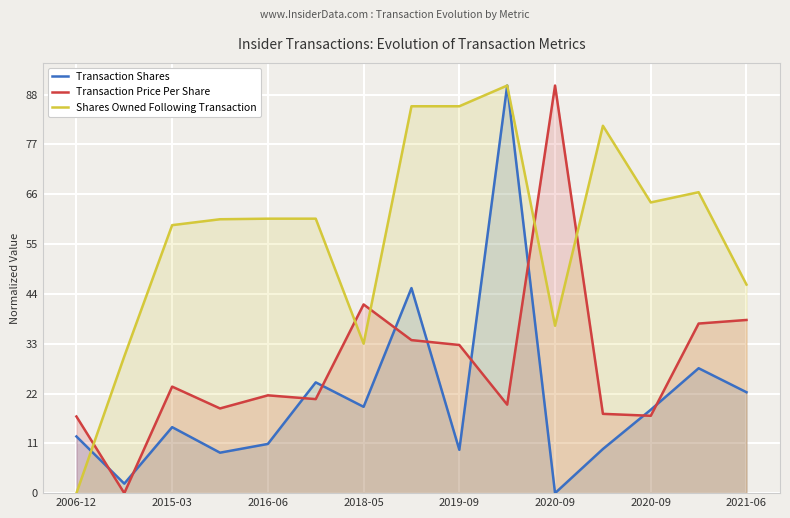

Is it true that Transaction Shares equals 22.7 at 2016-06?

False